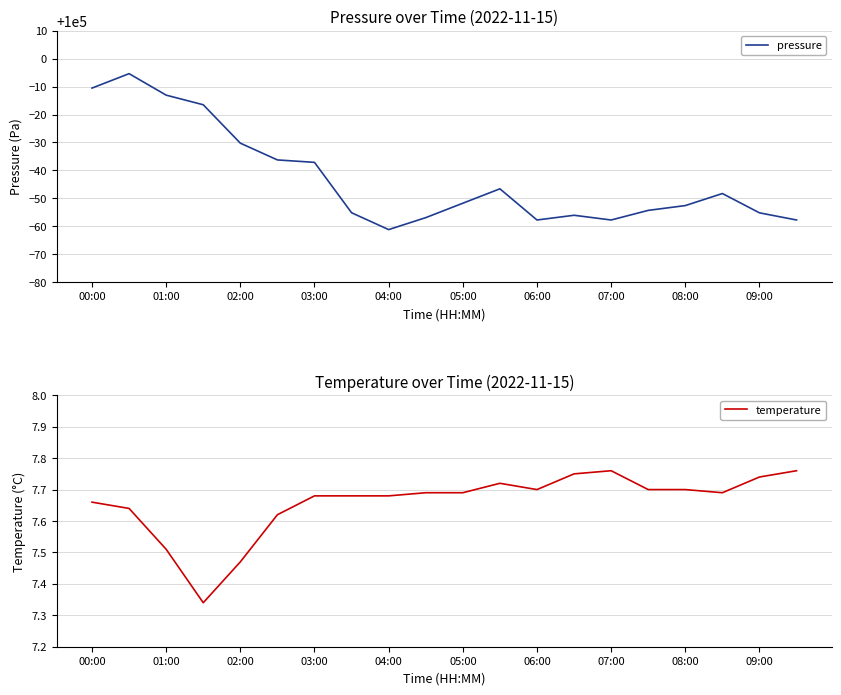

Where is the first local minimum for pressure?

04:00